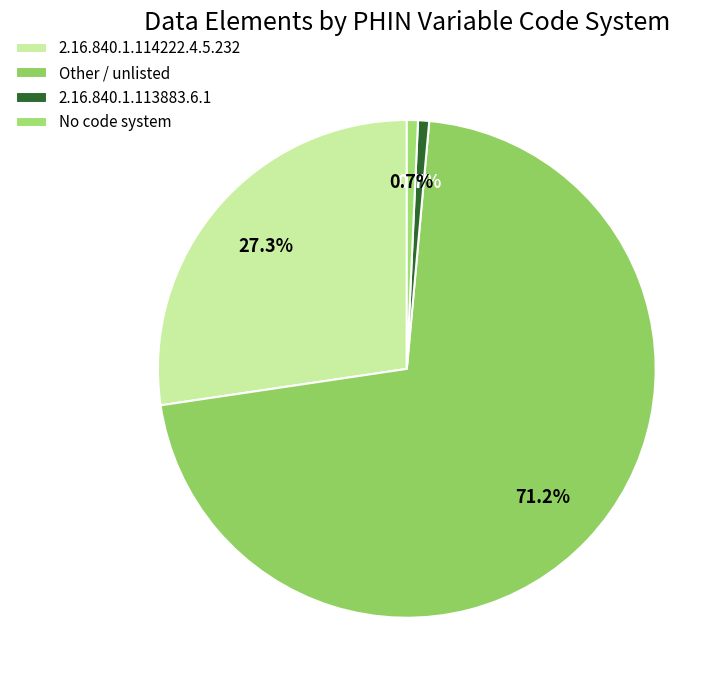

How many segments does this pie chart have?

4